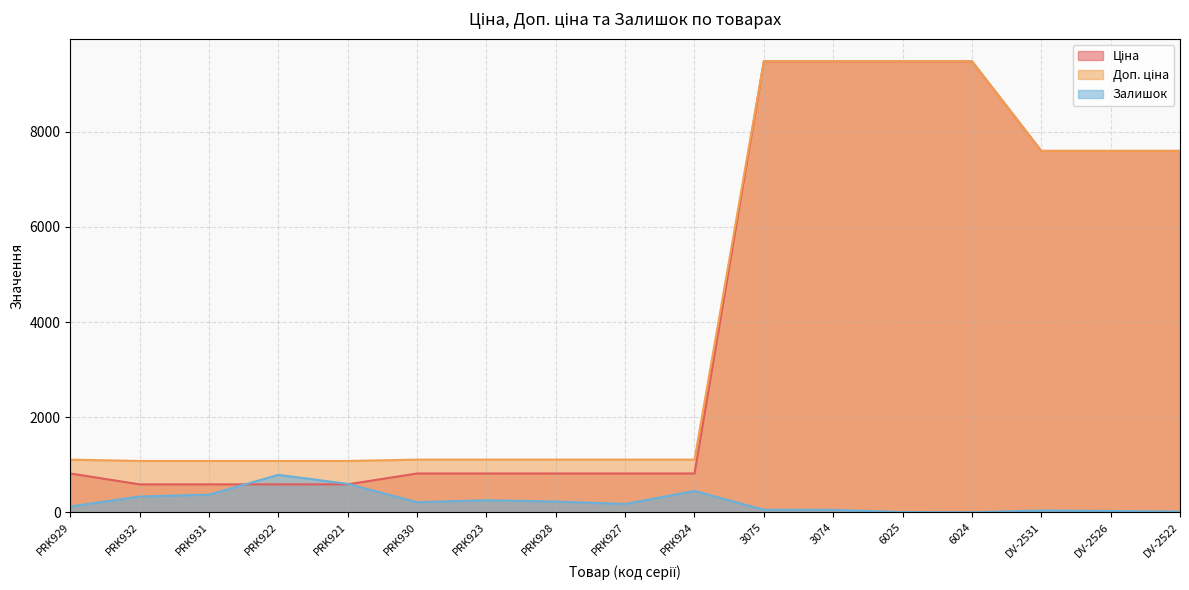

Reading left to right, extract all data points from this chart.

Ціна: 818.5	589.9	589.9	589.9	589.9	818.5	818.5	818.5	818.5	818.5	9480.1	9480.1	9480.1	9480.1	7596.5	7596.5	7596.5
Доп. ціна: 1109.2	1081.7	1081.7	1081.7	1081.7	1109.2	1109.2	1109.2	1109.2	1109.2	9480.1	9480.1	9480.1	9480.1	7596.5	7596.5	7596.5
Залишок: 125.0	334.0	374.0	790.0	600.0	215.0	256.0	229.0	178.0	451.0	56.0	53.0	8.0	2.0	41.0	30.0	16.0